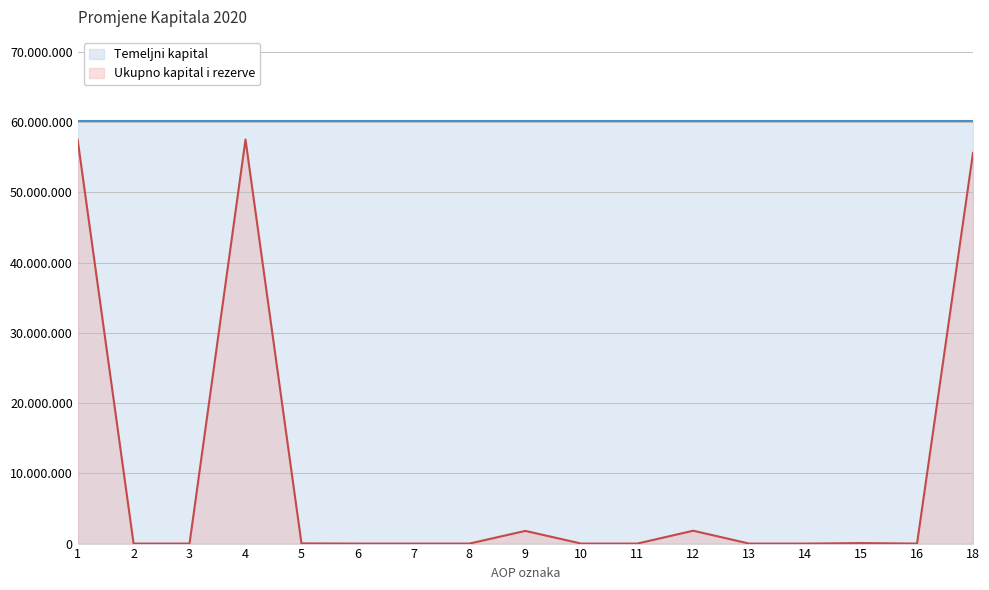

At which category does the chart reach its peak across all series?

1